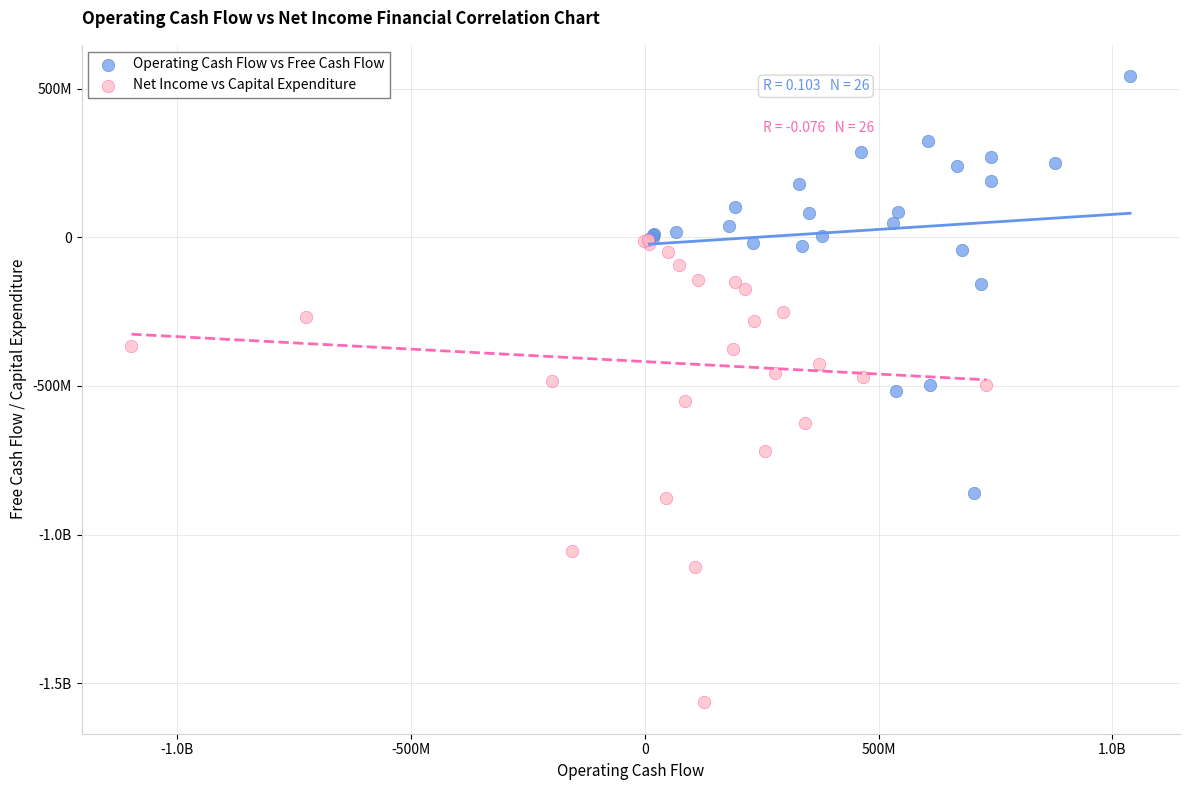

What are all the series names shown in the legend?

Operating Cash Flow vs Free Cash Flow, Net Income vs Capital Expenditure